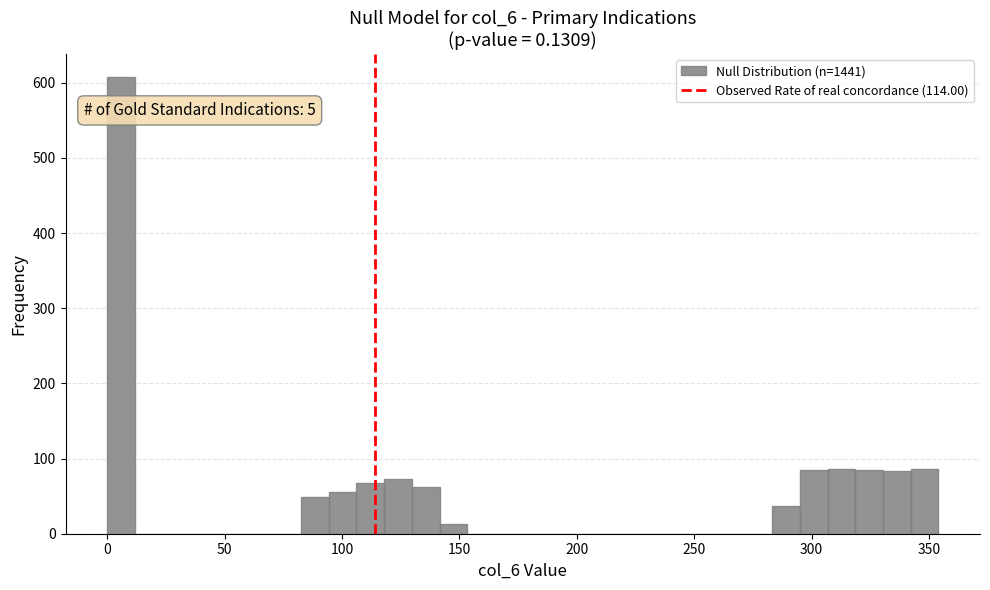

Read against the x-axis, roughly where is the centre of the tallest bar?

5